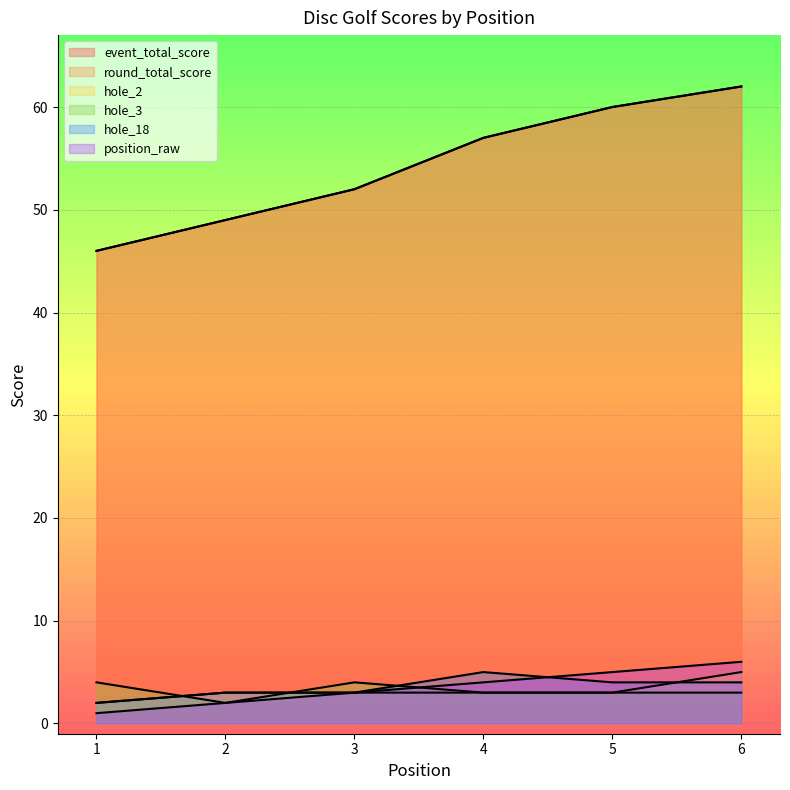

What is the difference between the hole_3 values at 3 and 5?

1